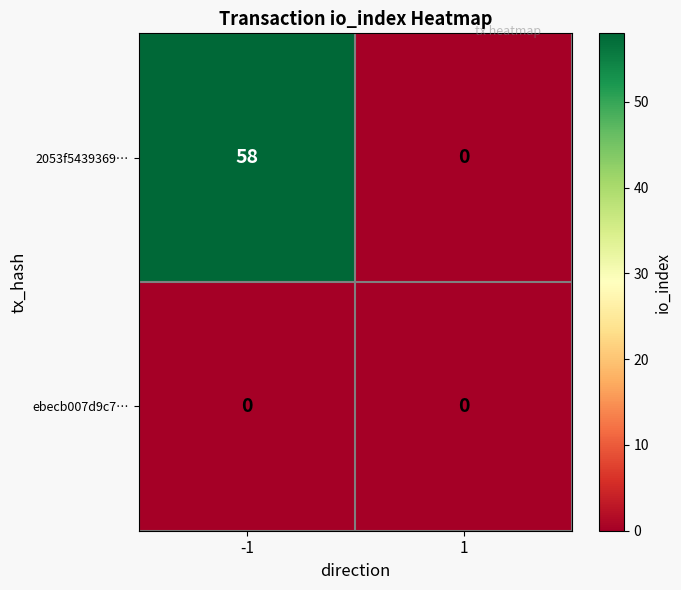

Between -1 and 1, which series saw the biggest shift?

2053f5439369…